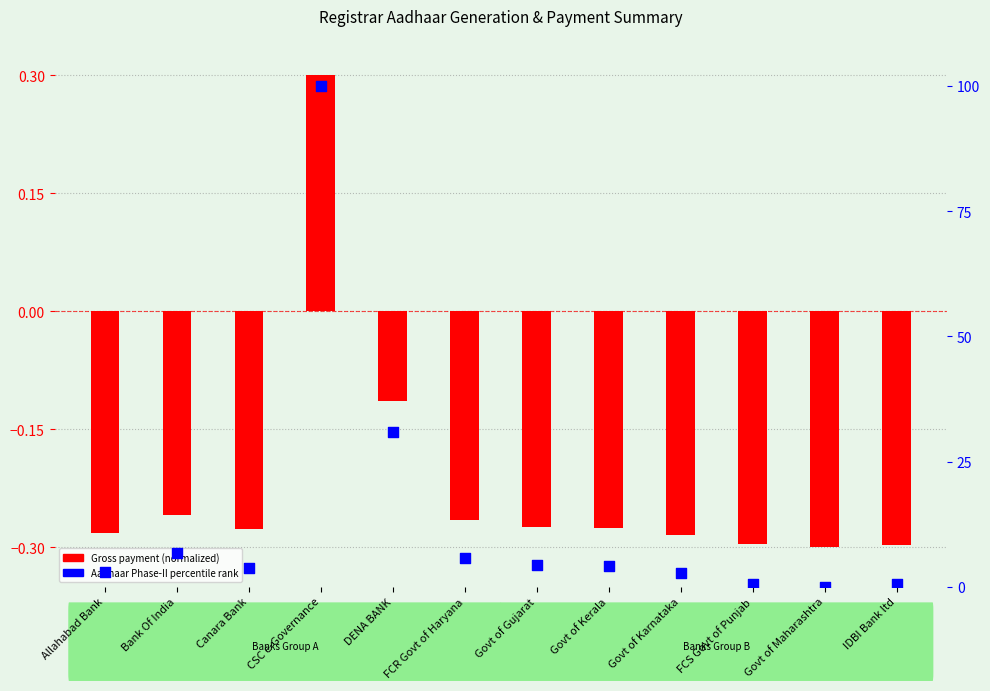

Which series contains the highest Y value?

Aadhaar Phase-II percentile